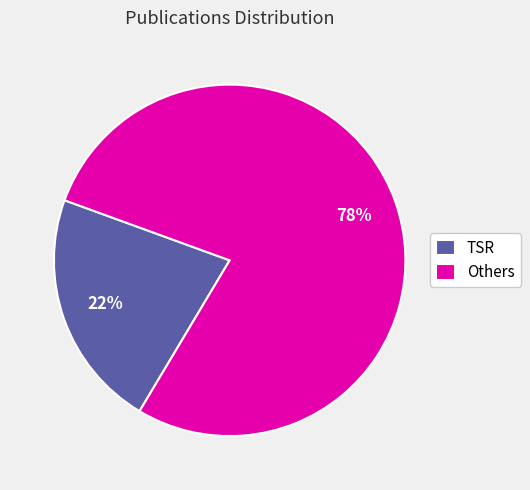

Which category has the smallest portion of the pie?

TSR